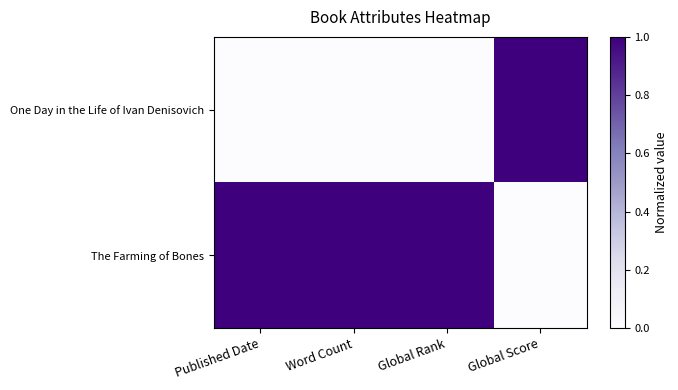

Which series has the largest range (max minus min)?

One Day in the Life of Ivan Denisovich